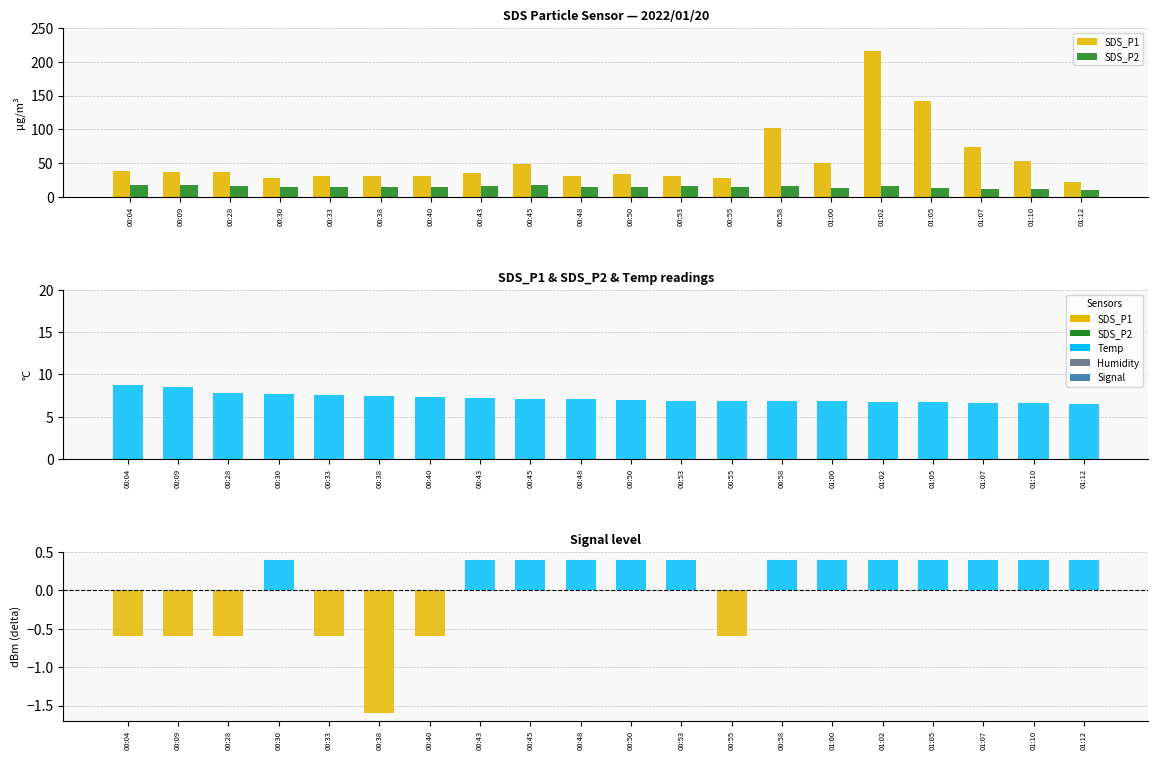

Which series has the widest spread of values?

SDS_P1